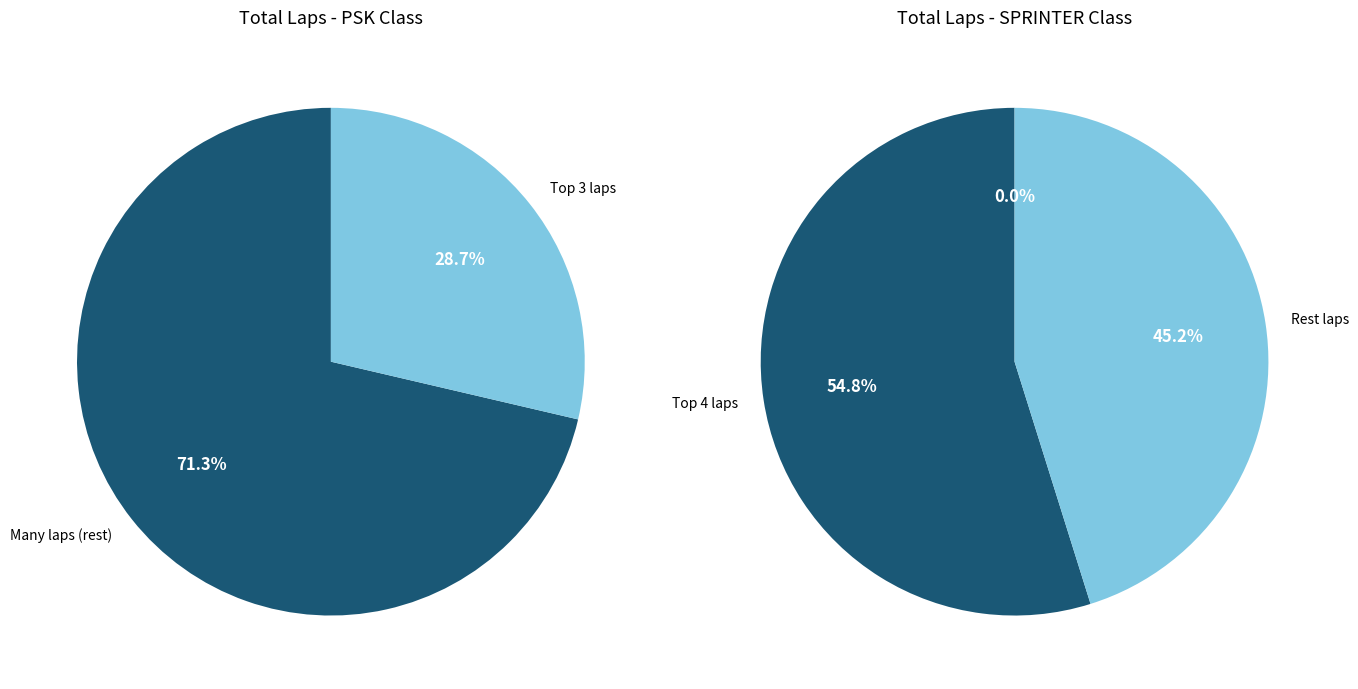

To the nearest percent, what percentage of the pie is SPRINTER?

43%